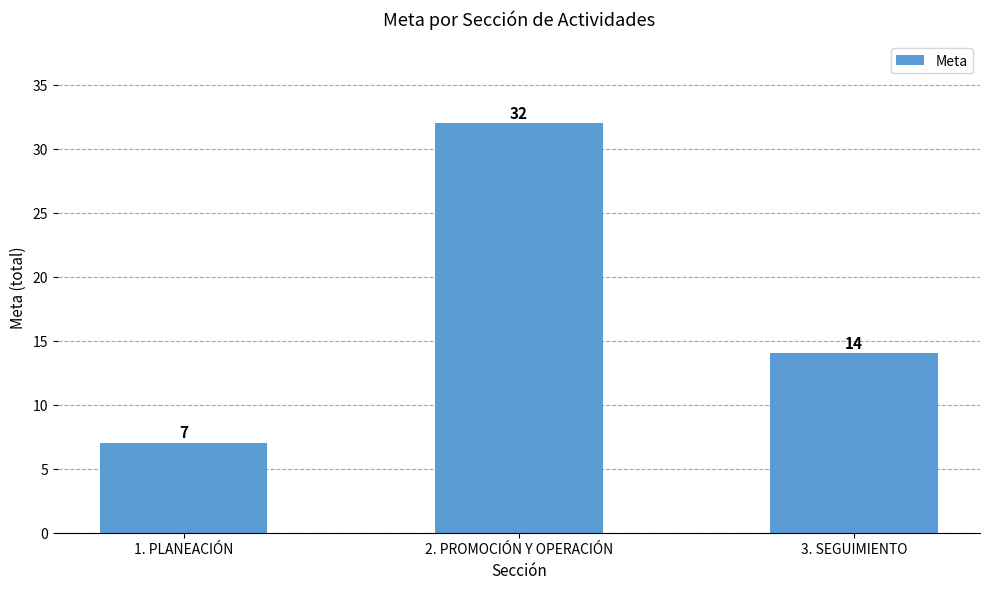

What is the smallest value displayed?

7